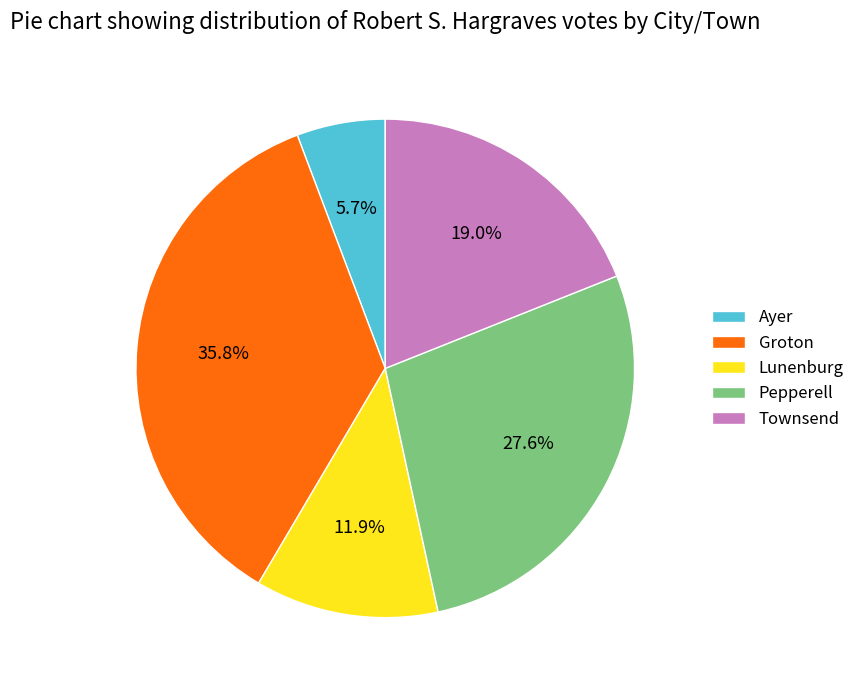

Rank the categories by value from lowest to highest.

Ayer, Lunenburg, Townsend, Pepperell, Groton